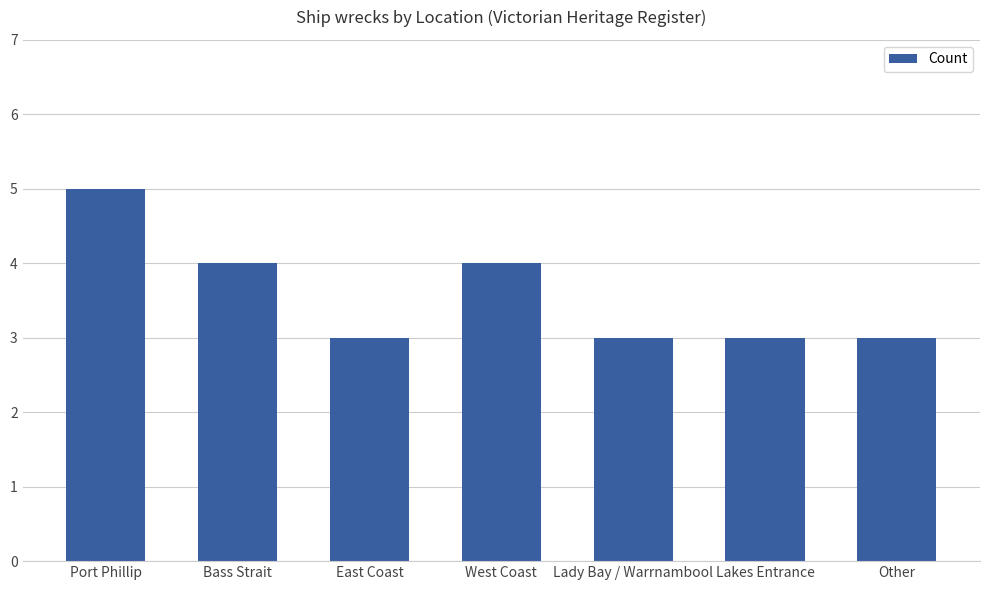

What position from the left is Other?

7